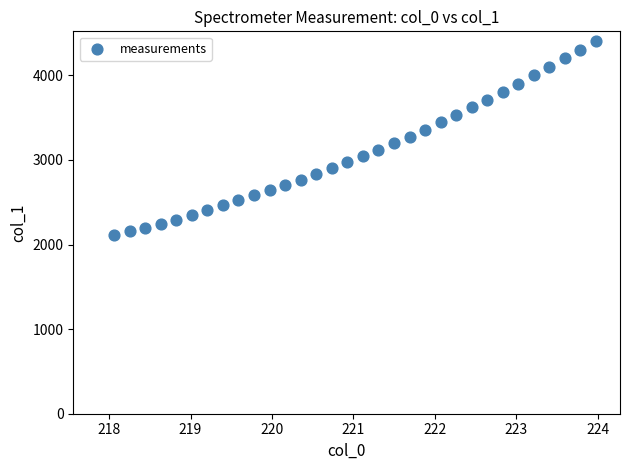

What is the range of Y values (max minus min)?

2294.3